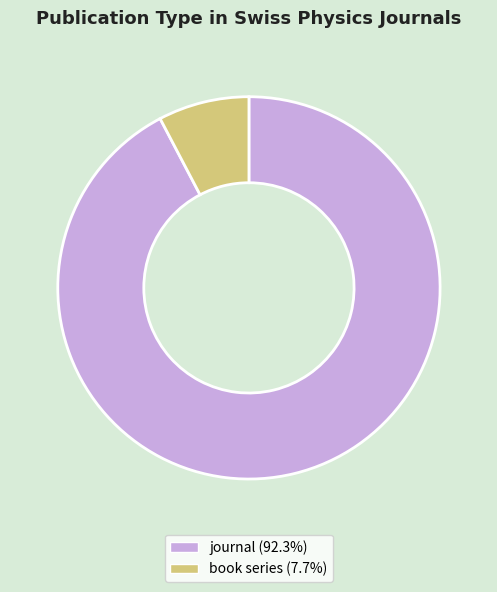

How many slices are in this pie chart?

2